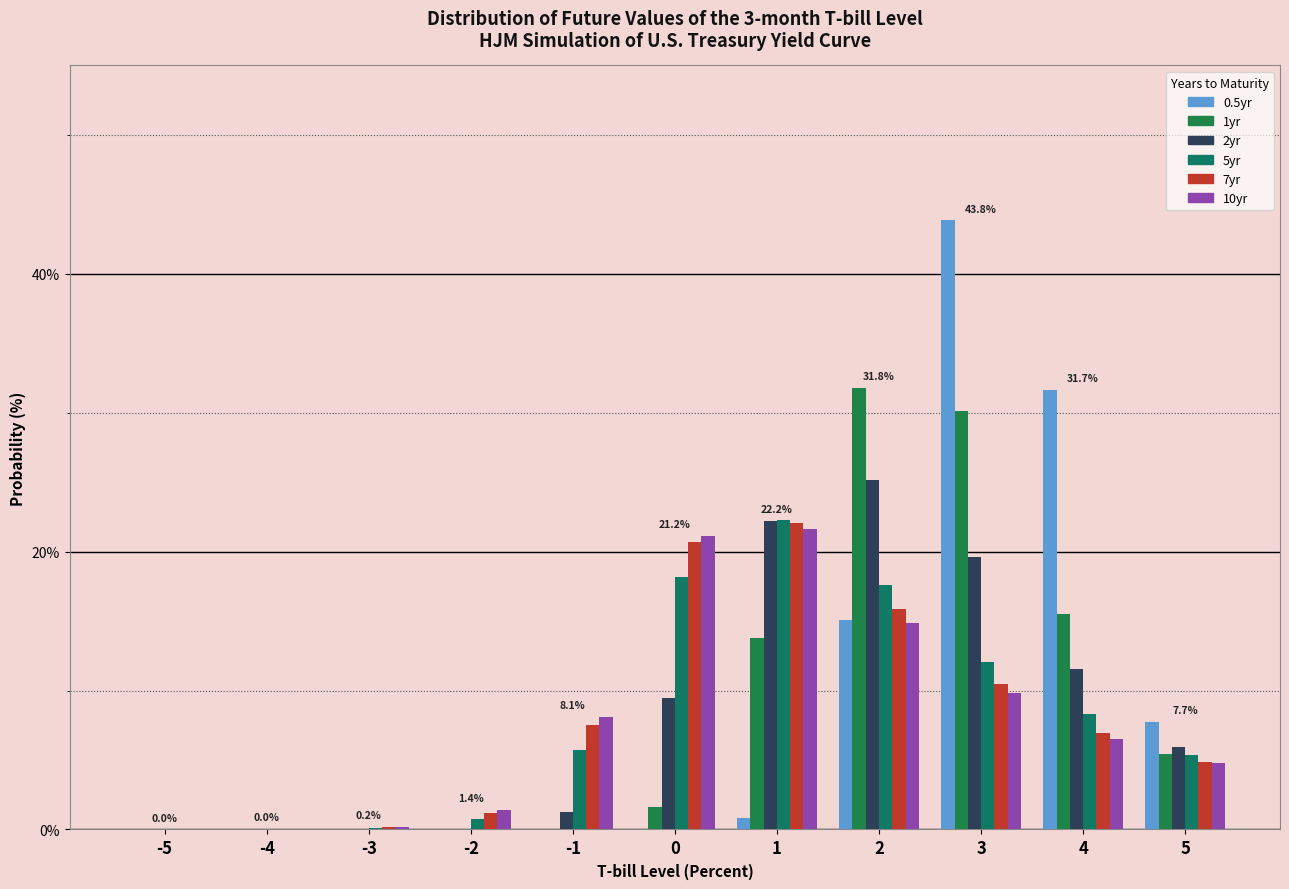

At which category is the sum across all series the highest?

3